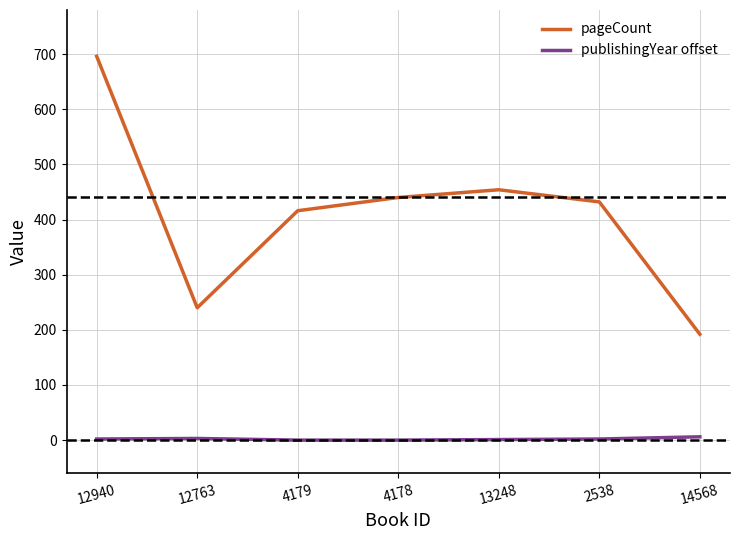

Is the value of pageCount at 4178 greater than the value of publishingYear offset at 13248?

Yes